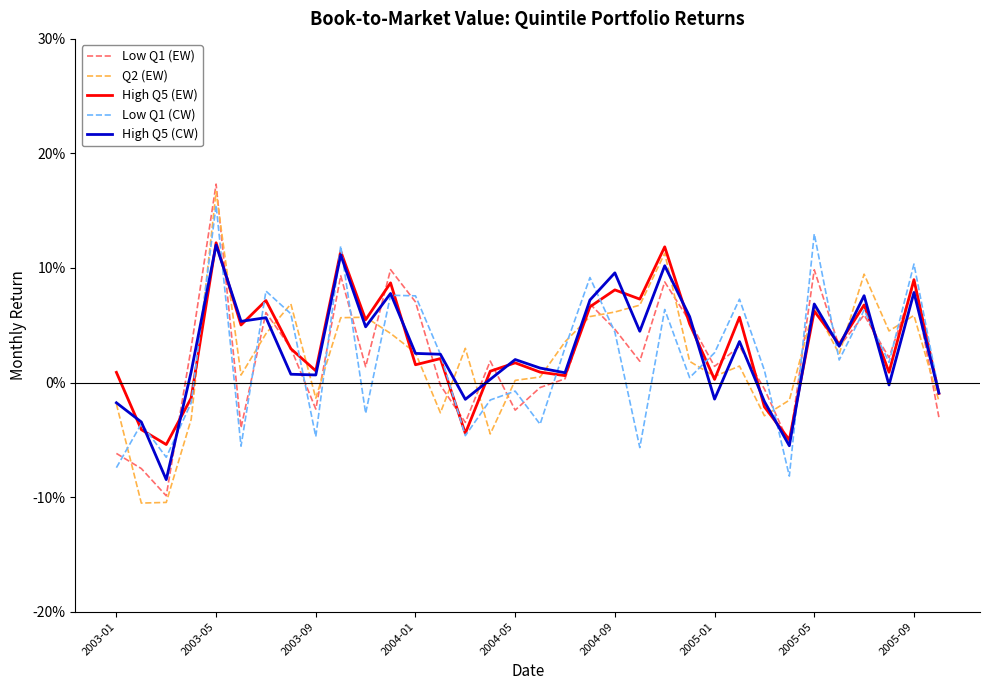

What are all the series names shown in the legend?

Low Q1 (EW), Q2 (EW), High Q5 (EW), Low Q1 (CW), High Q5 (CW)